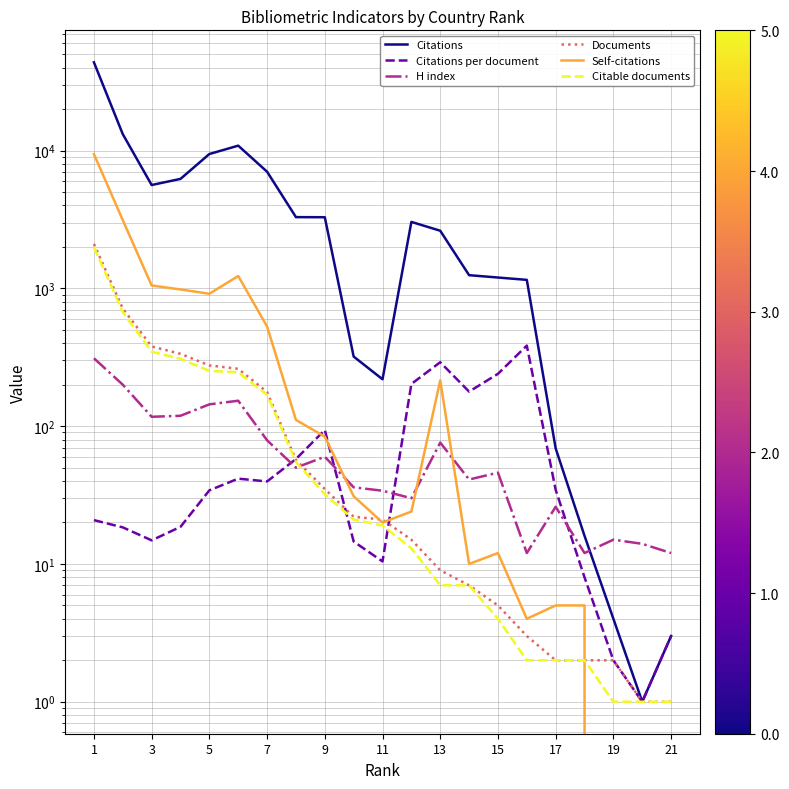

What is the value of the Self-citations point at the 16th from the left?

111.0